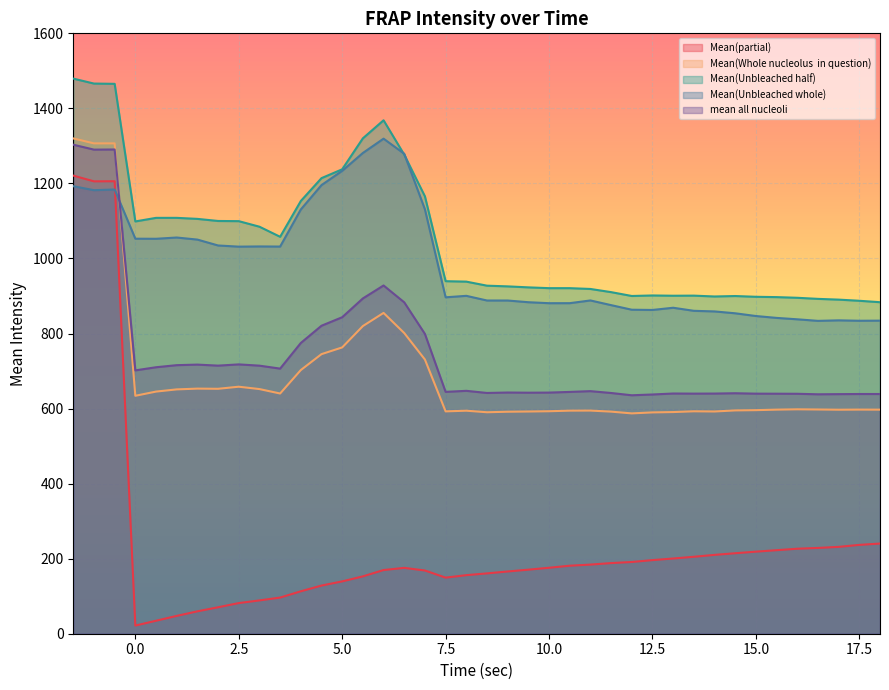

What is the minimum value shown in the chart?

21.7